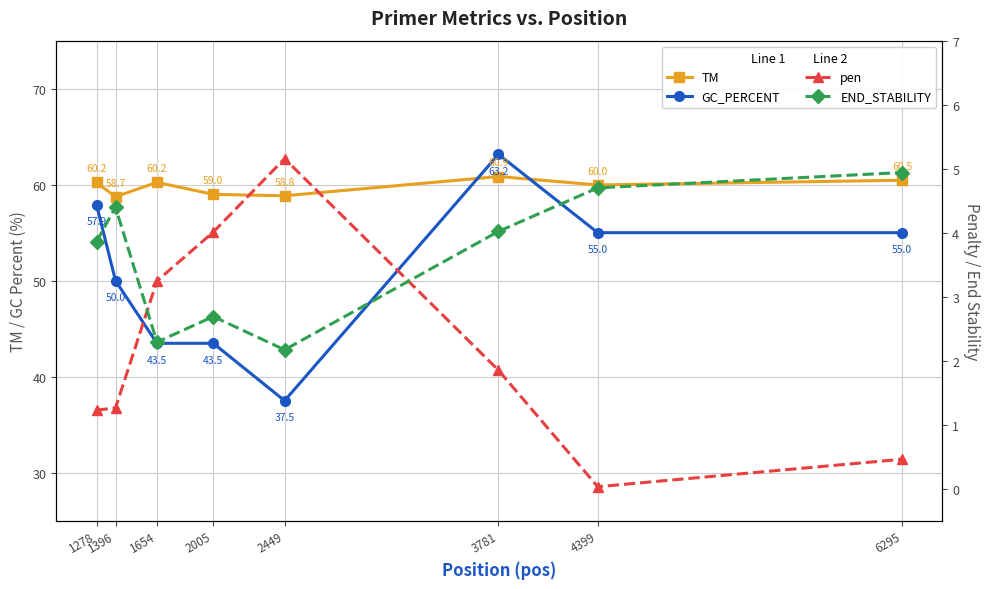

At which category does pen reach its first local valley?

4399